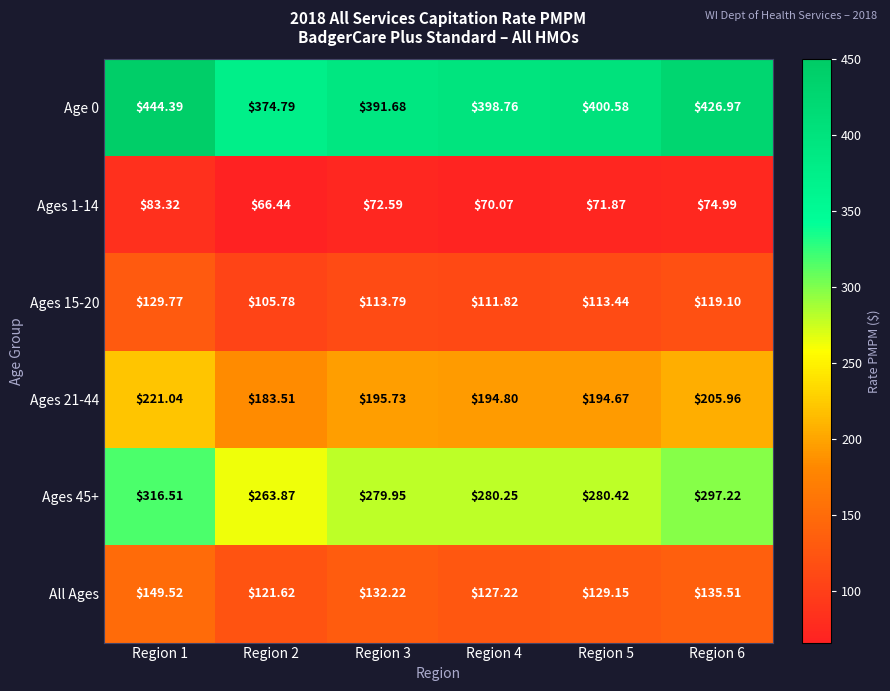

Is the value of Age 0 at Region 6 greater than the value of All Ages at Region 3?

Yes